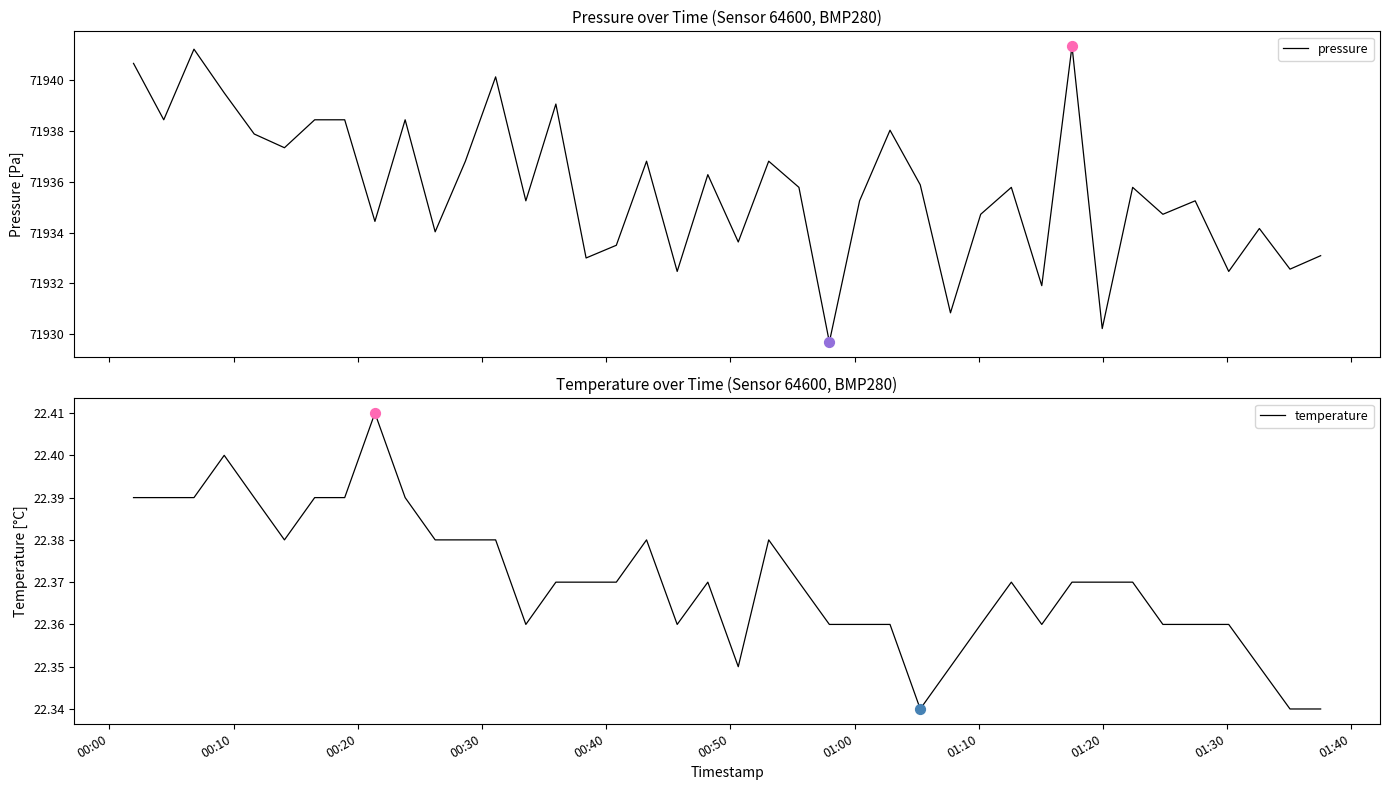

Which series has the largest total across all categories?

pressure